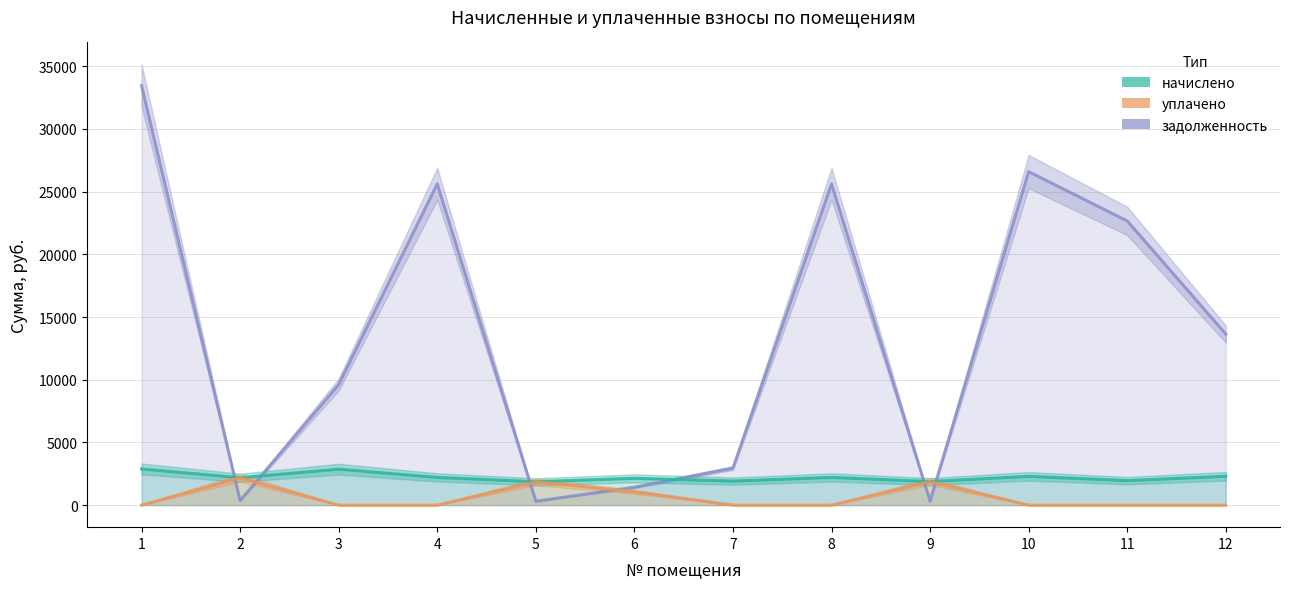

What is the total value across all series at 7?

4875.3